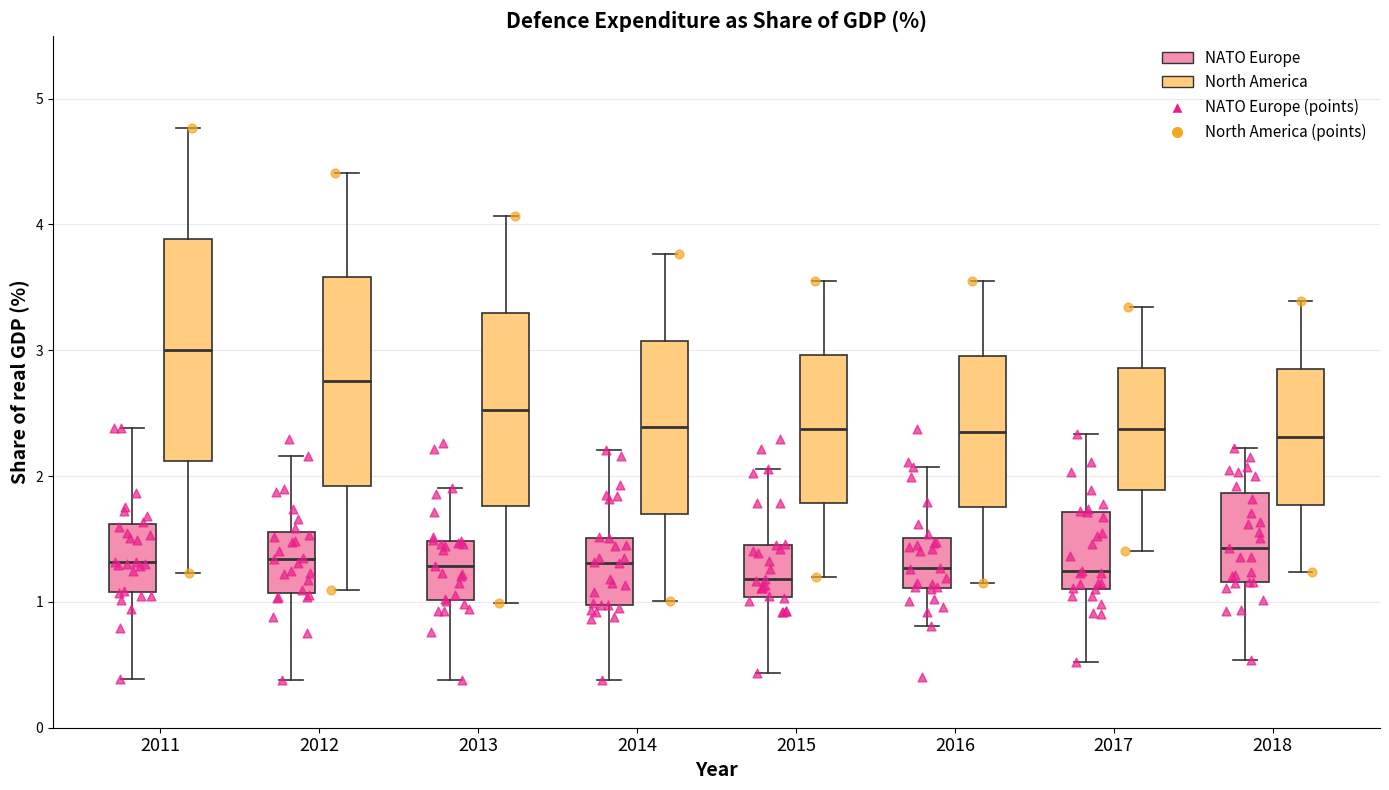

Where is the lower edge of the box for 2011 (North America) on the y-axis? The values are not printed on the chart, so give them approximately, as read against the axis.

2.1